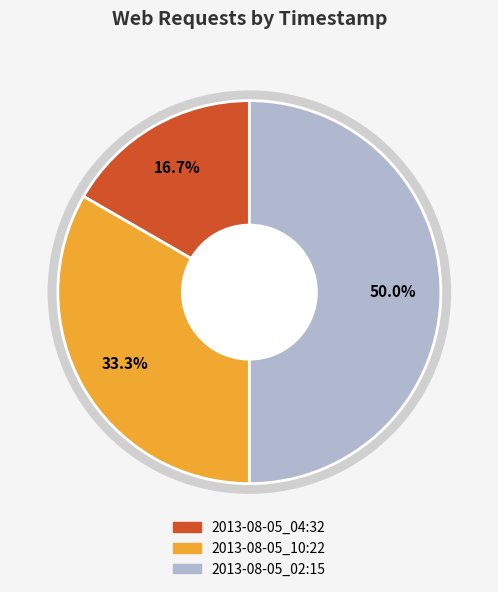

The 2013-08-05_10:22 slice represents 33% of the pie. True or false?

True